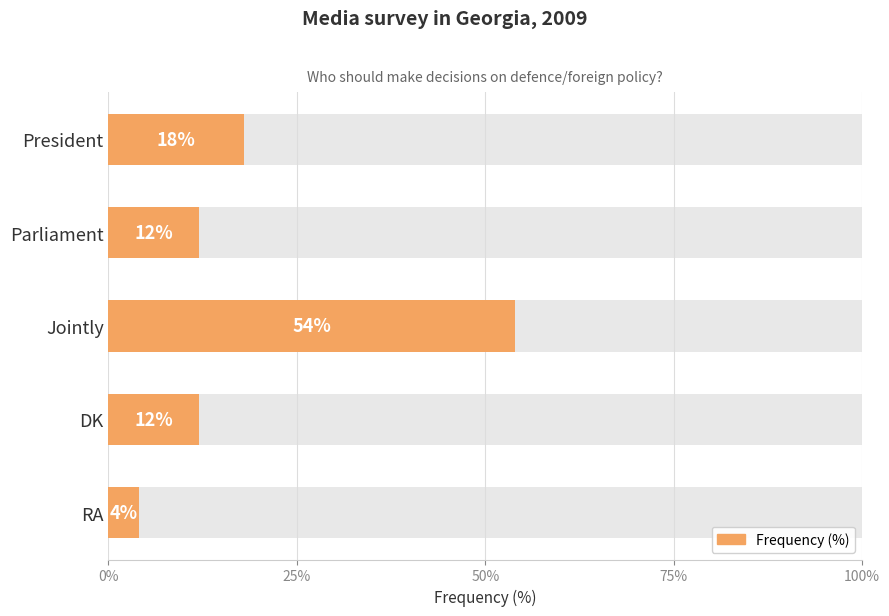

What is the value of the 4th bar from the left?

12